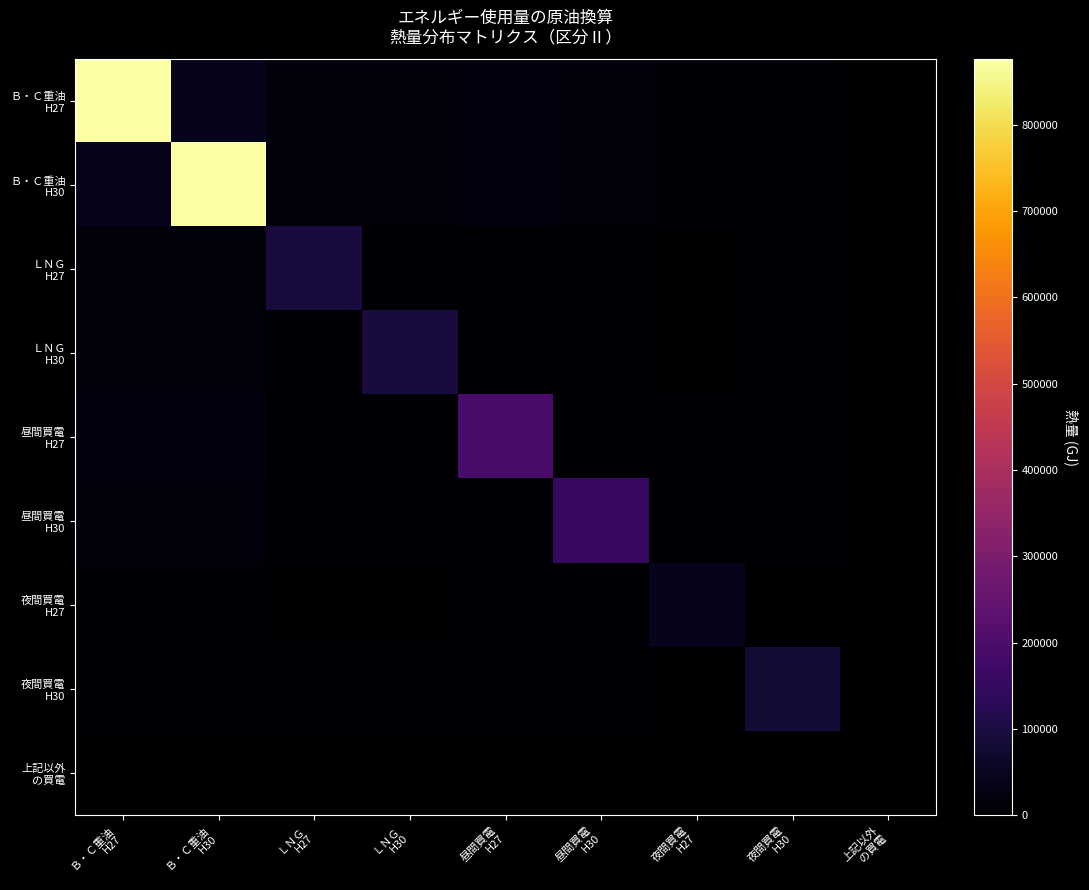

At which category is the sum across all series the highest?

Ｂ・Ｃ重油
H27